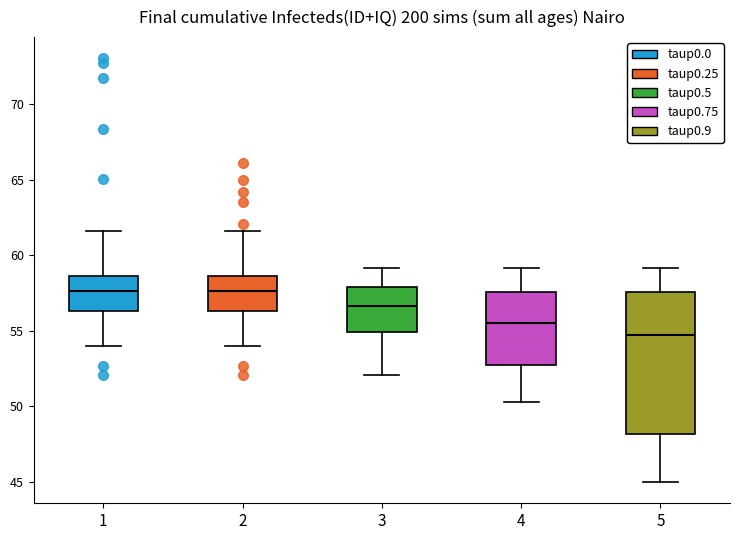

Reading left to right, transcribe this box plot: for each box, give where its median line is, the range the box spans, and where its two whiskers end, as read against the y-axis. The values are not printed on the chart, so give them approximately, as read against the axis.

1: median 57.5, box 56.5 to 58.5, whiskers 54.0 to 61.5
2: median 57.5, box 56.5 to 58.5, whiskers 54.0 to 61.5
3: median 56.5, box 55.0 to 58.0, whiskers 52.0 to 59.0
4: median 55.5, box 53.0 to 57.5, whiskers 50.5 to 59.0
5: median 55.0, box 48.0 to 57.5, whiskers 45.0 to 59.0